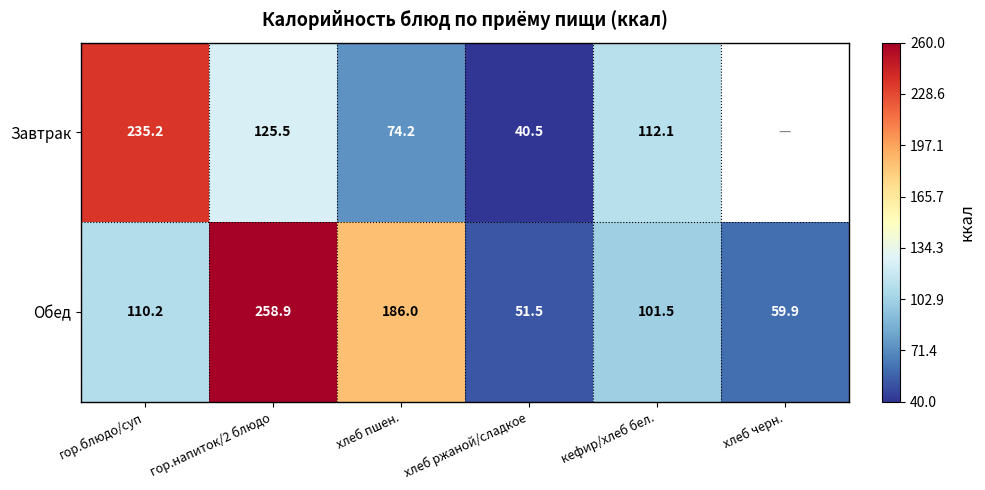

Which label corresponds to the smallest value in the chart?

хлеб ржаной/сладкое